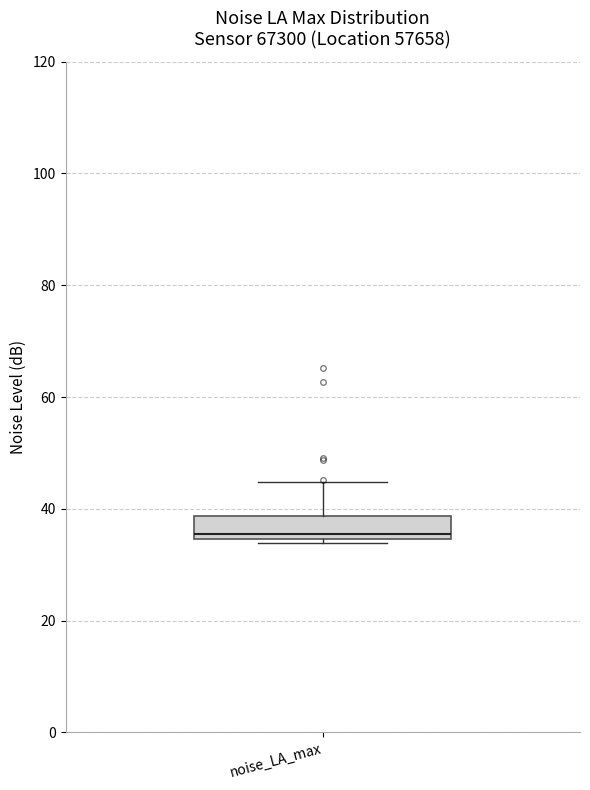

Read this box plot against the y-axis: the position of the median line, the range covered by the box, and the ends of both whiskers. The values are not printed on the chart, so give them approximately, as read against the axis.

median 36, box 34 to 38, whiskers 34 (just below the box's lower edge) to 44